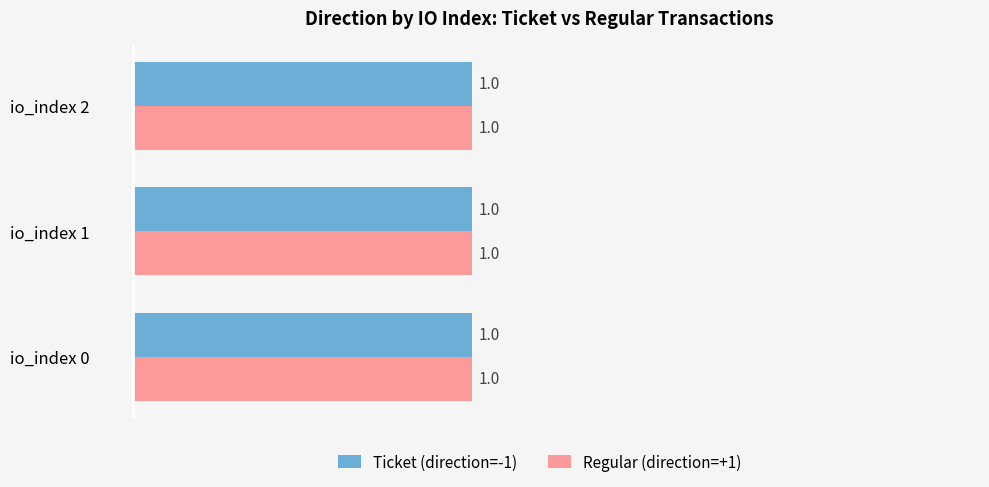

What is the sum of all direction +1 (Regular) values?

3